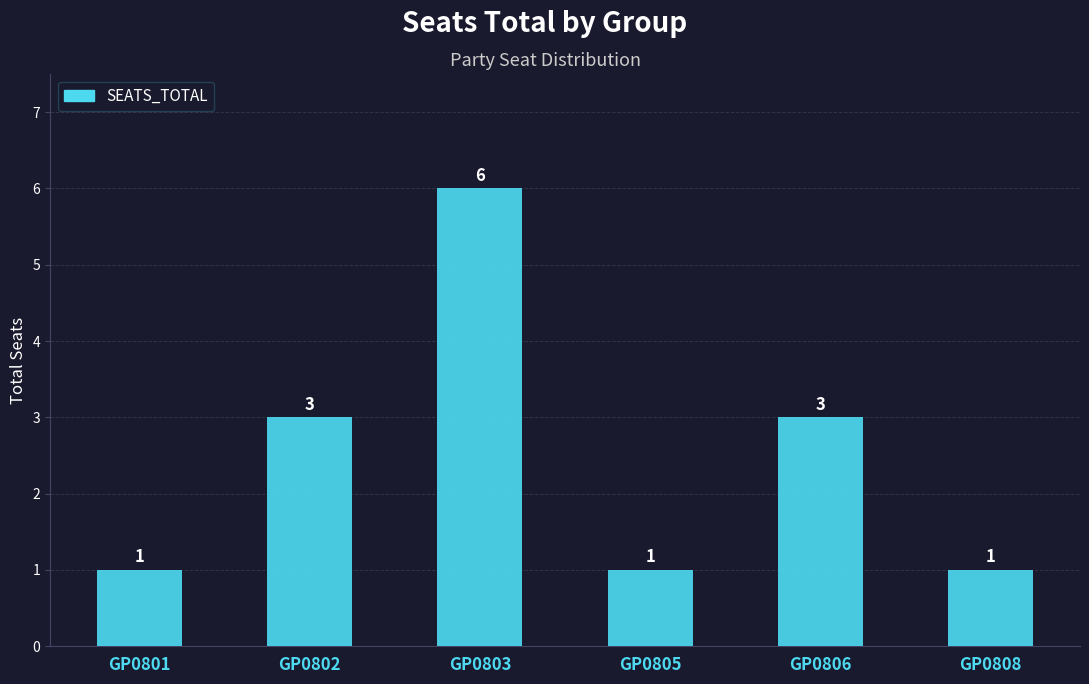

Count the values in the range 1 to 3.

5